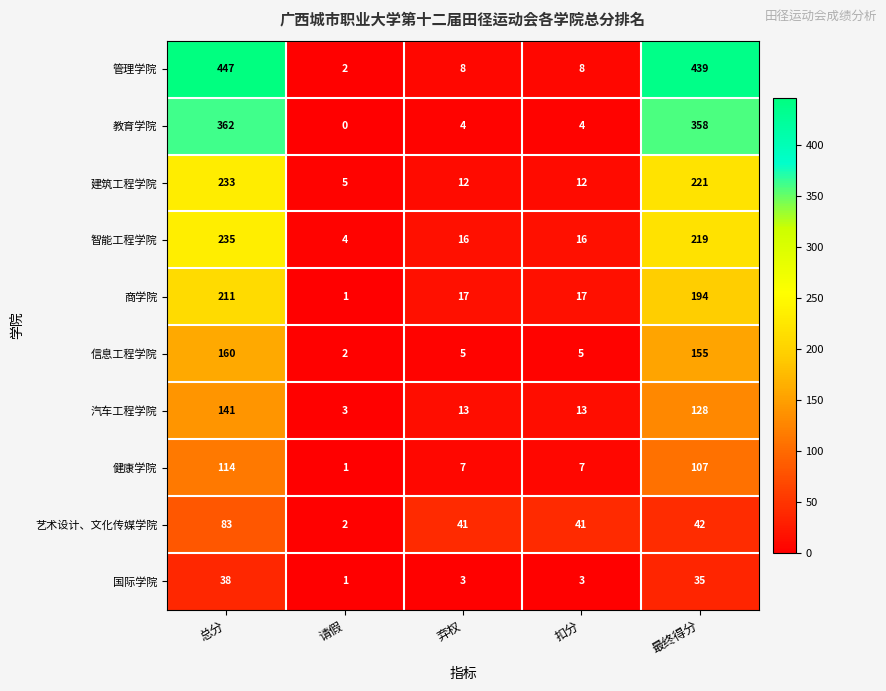

What is the total value across all series at 最终得分?

1898